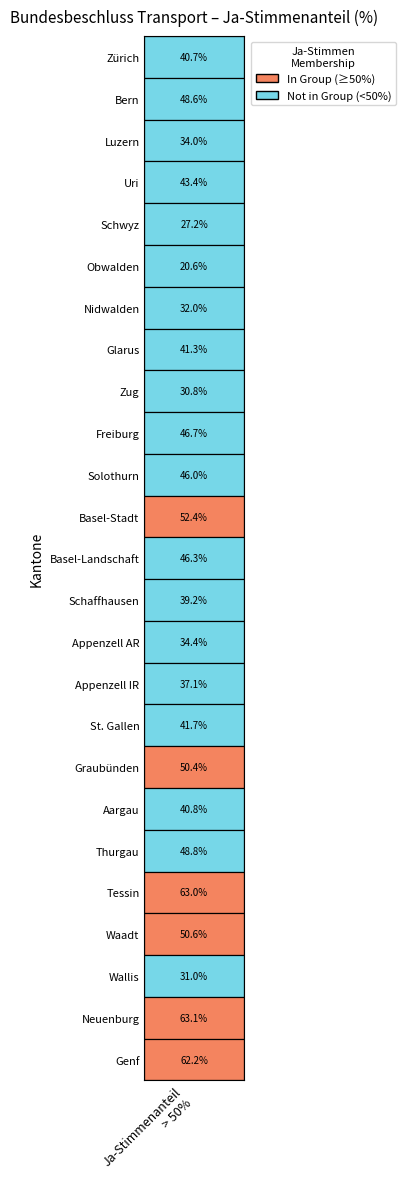

Reading left to right, extract all data points from this chart.

40.7	48.6	34.0	43.4	27.2	20.6	32.0	41.3	30.8	46.7	46.0	52.4	46.3	39.2	34.4	37.1	41.7	50.4	40.8	48.8	63.0	50.6	31.0	63.1	62.2